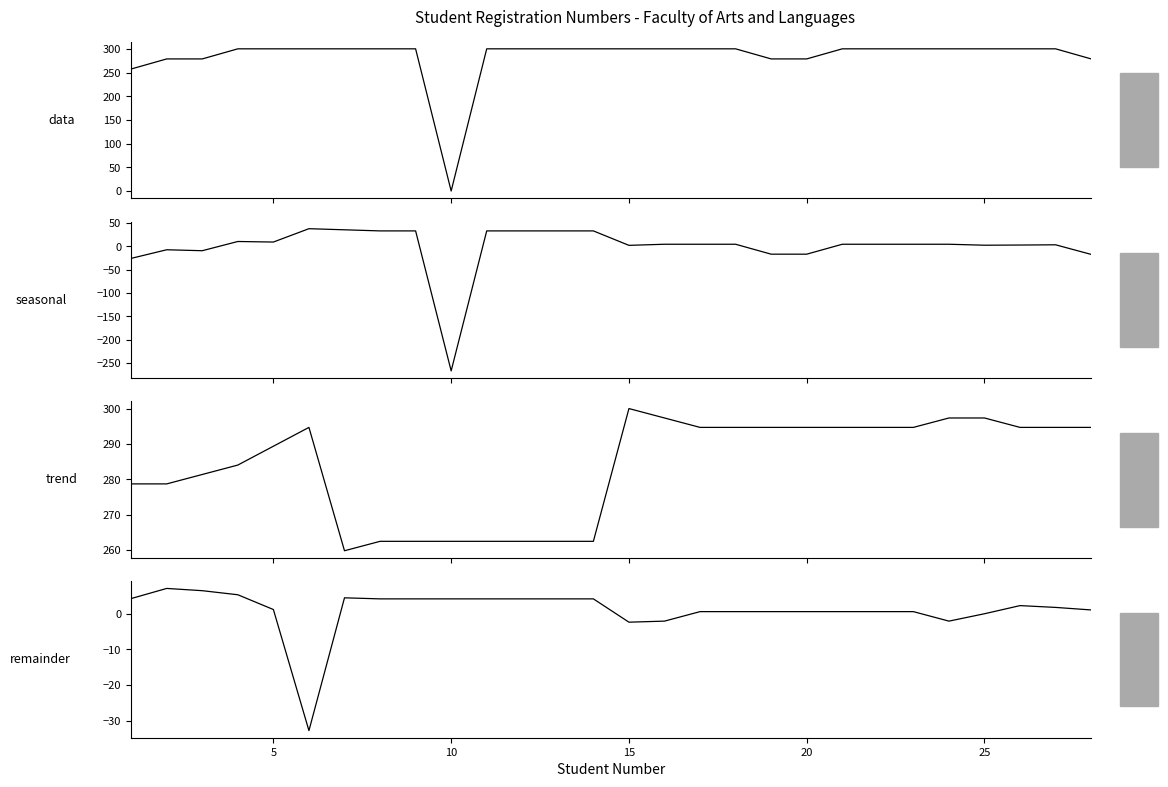

Is this an area chart (filled region under the line)?

No